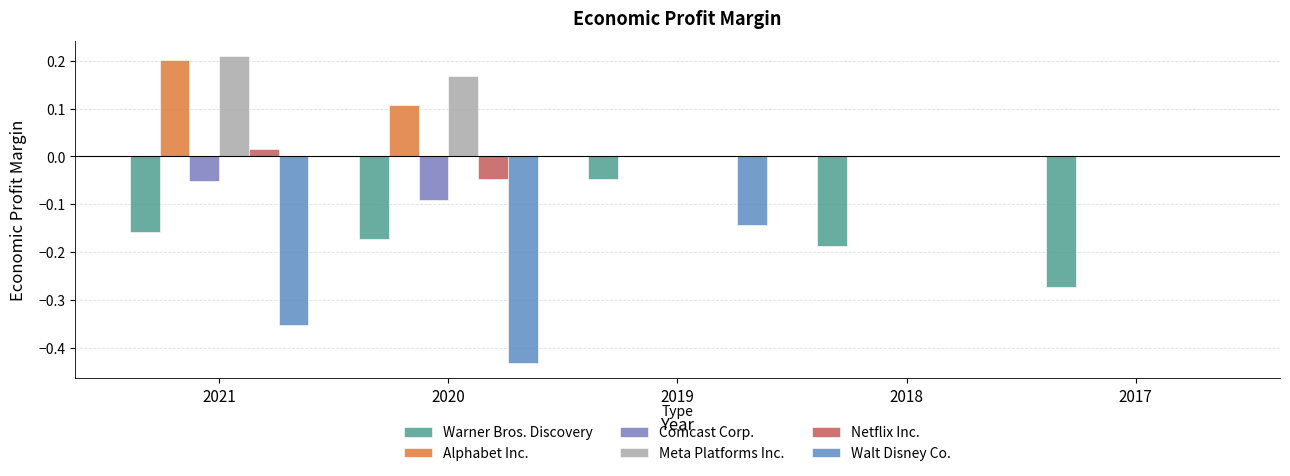

Reading right to left, extract all data points from this chart.

Warner Bros. Discovery: -0.3	-0.2	-0.0	-0.2	-0.2
Alphabet Inc.: 0.0	0.0	0.0	0.1	0.2
Comcast Corp.: 0.0	0.0	0.0	-0.1	-0.1
Meta Platforms Inc.: 0.0	0.0	0.0	0.2	0.2
Netflix Inc.: 0.0	0.0	0.0	-0.0	0.0
Walt Disney Co.: 0.0	0.0	-0.1	-0.4	-0.4